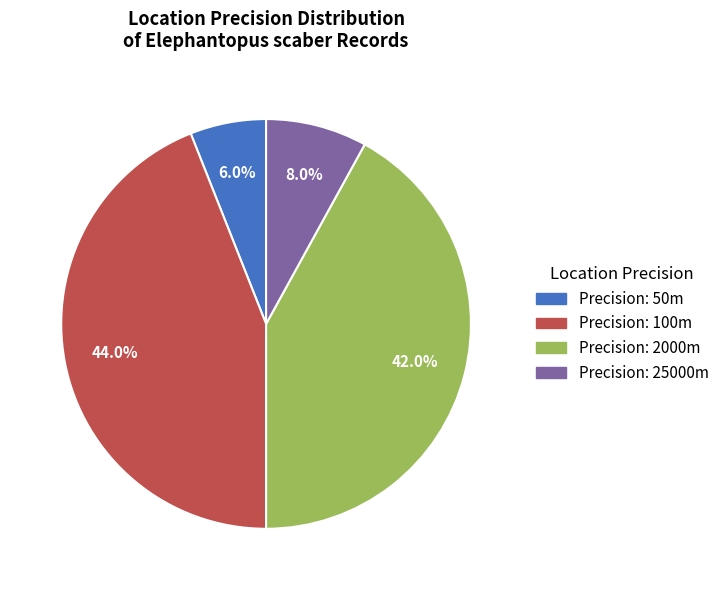

Is there a majority slice in this chart?

No